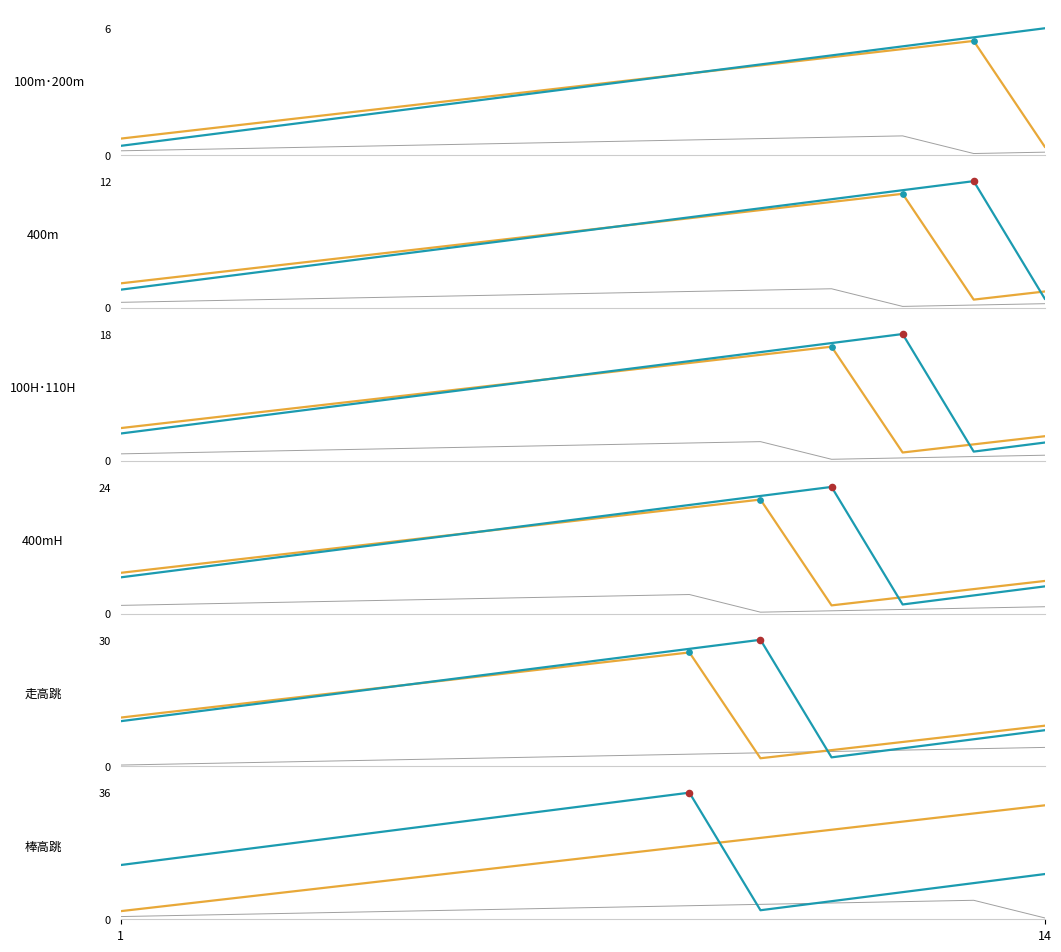

Which series has the widest spread of Y values?

棒高跳